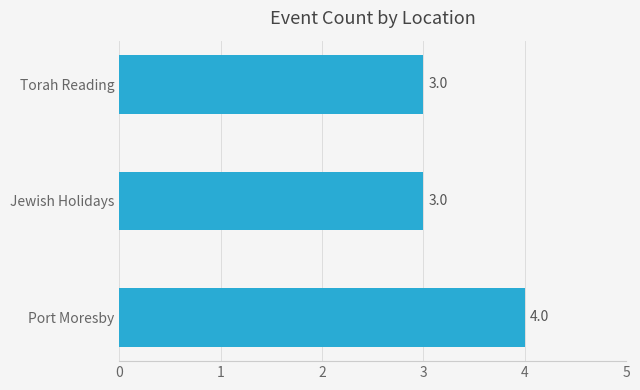

What is the approximate value at Port Moresby?

4